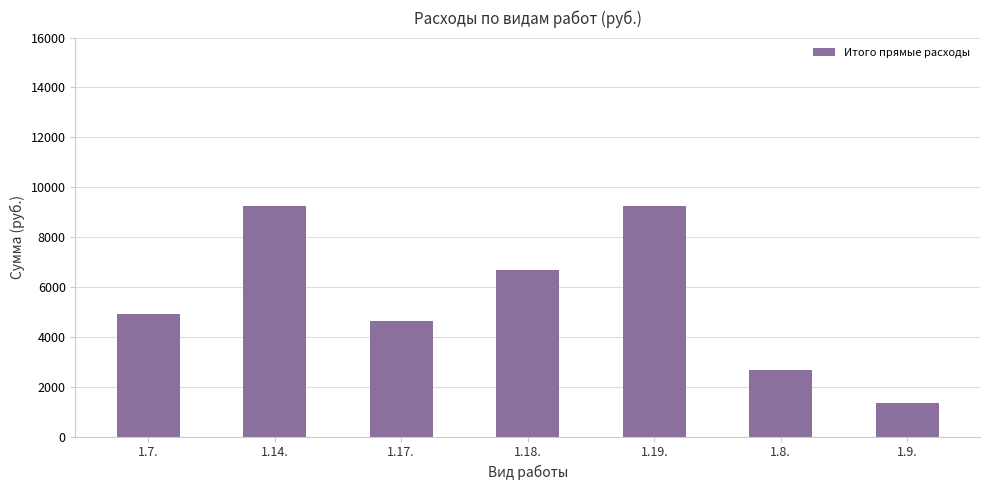

Where is the data nearest to the value 5290?

1.7.